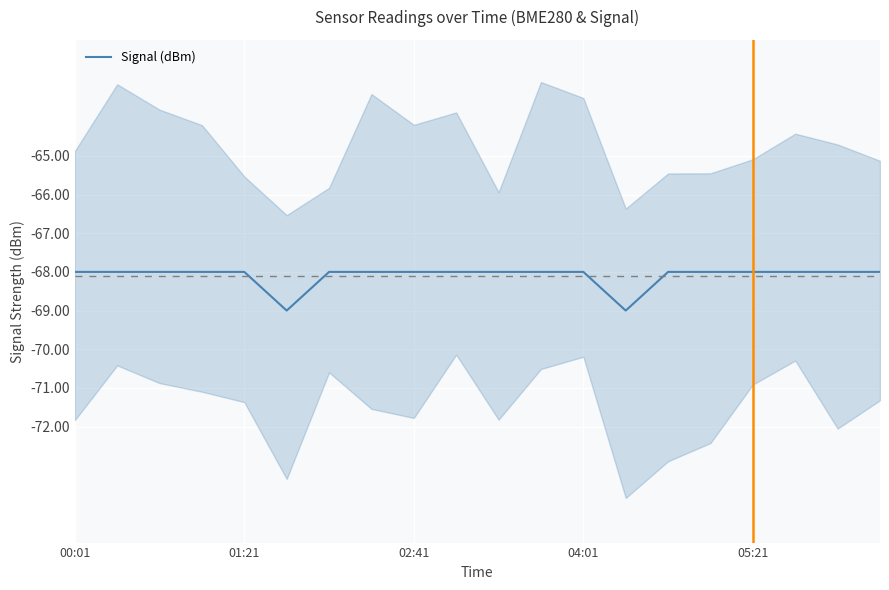

Reading left to right, what are all the values shown in this chart?

-68	-68	-68	-68	-68	-69	-68	-68	-68	-68	-68	-68	-68	-69	-68	-68	-68	-68	-68	-68